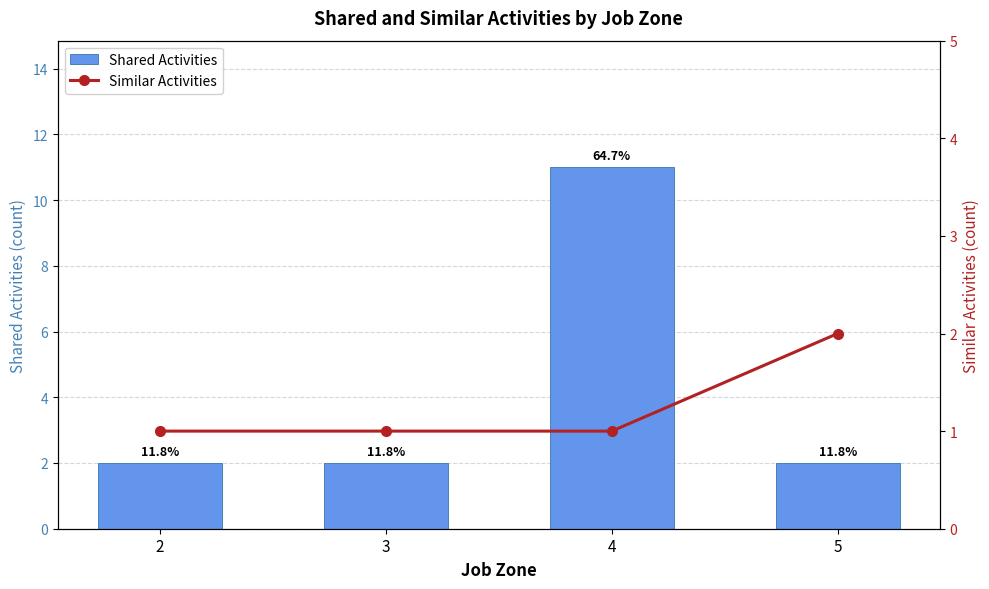

Reading right to left, what are all the values shown in this chart?

Shared Activities: 2	11	2	2
Similar Activities: 2	1	1	1